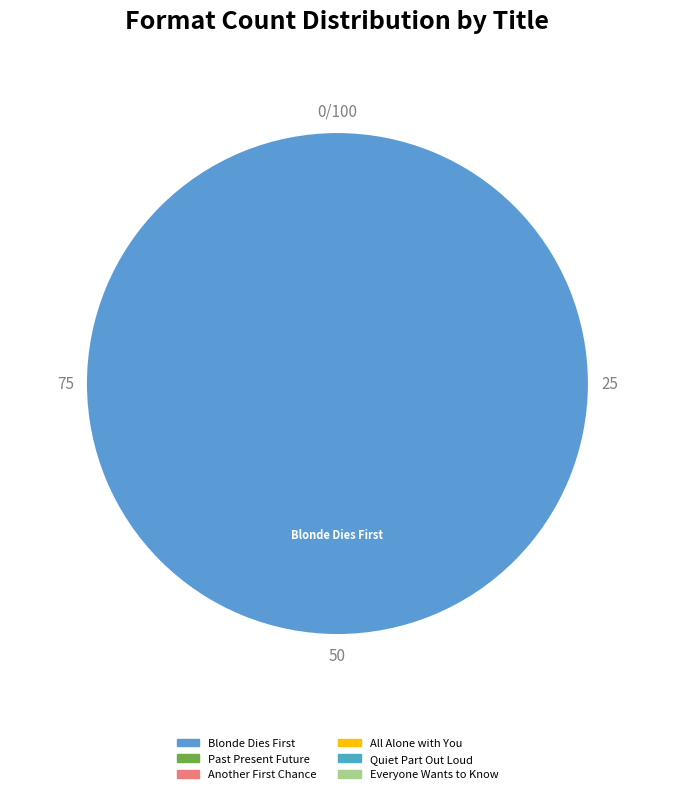

How many segments does this pie chart have?

1